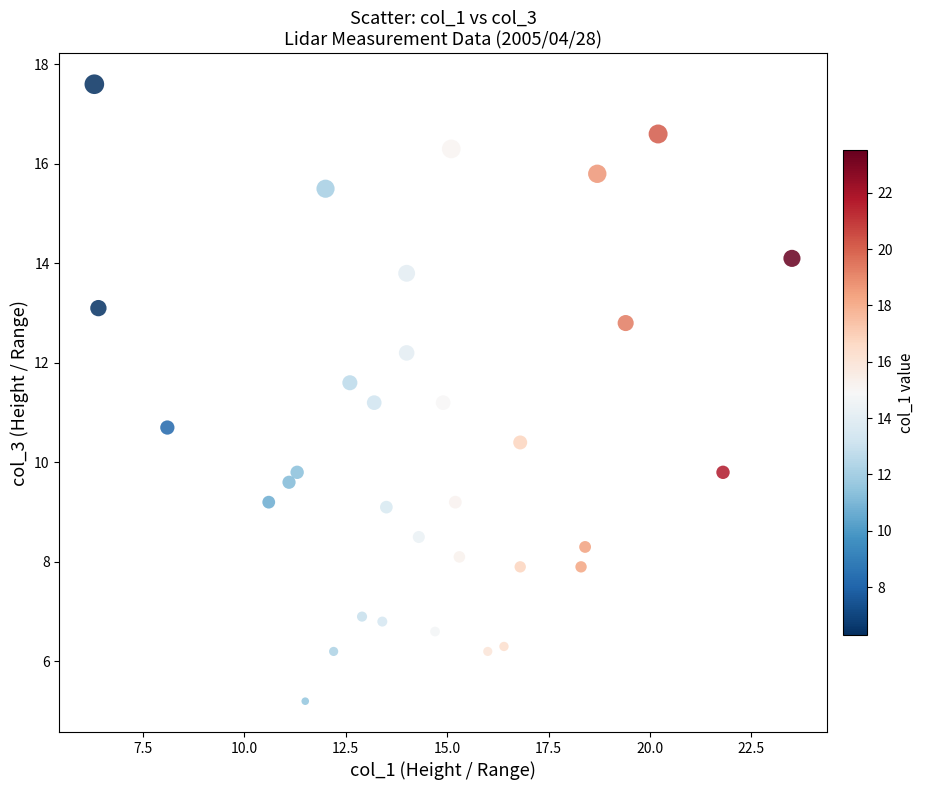

What is the range of Y values (max minus min)?

12.4